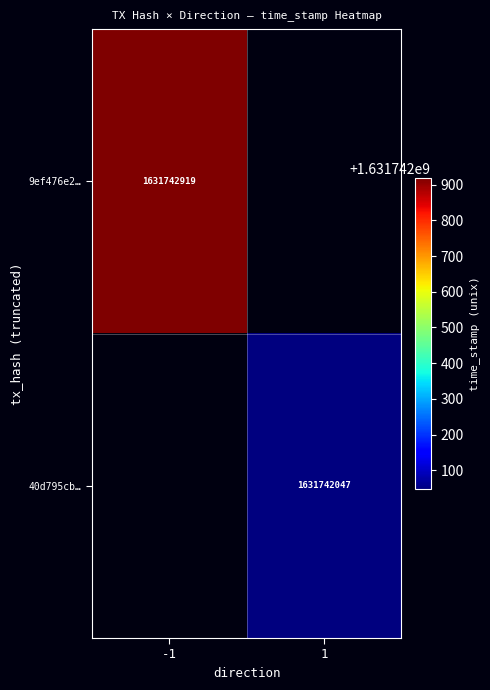

What is the difference between the 40d795cbcf29e090d1cd7ce7ee970bdb7ea645c values at time_stamp and direction?

1631742046